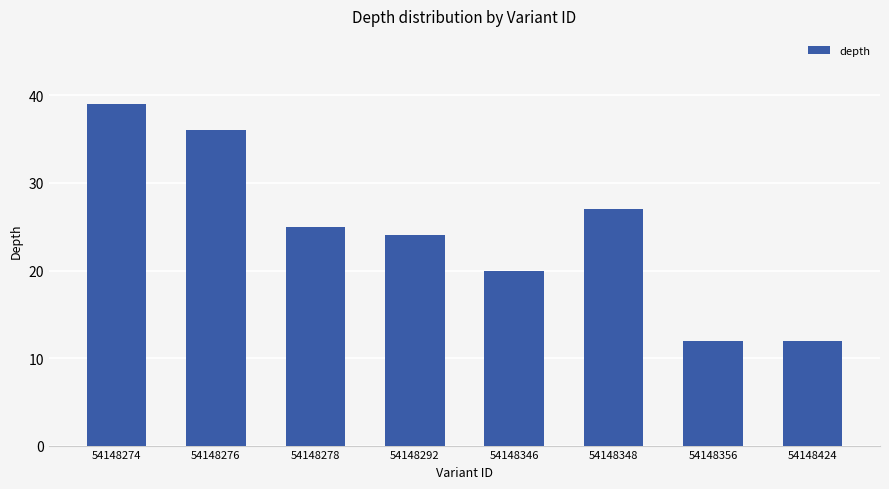

What is the value of the 1st bar from the left?

39